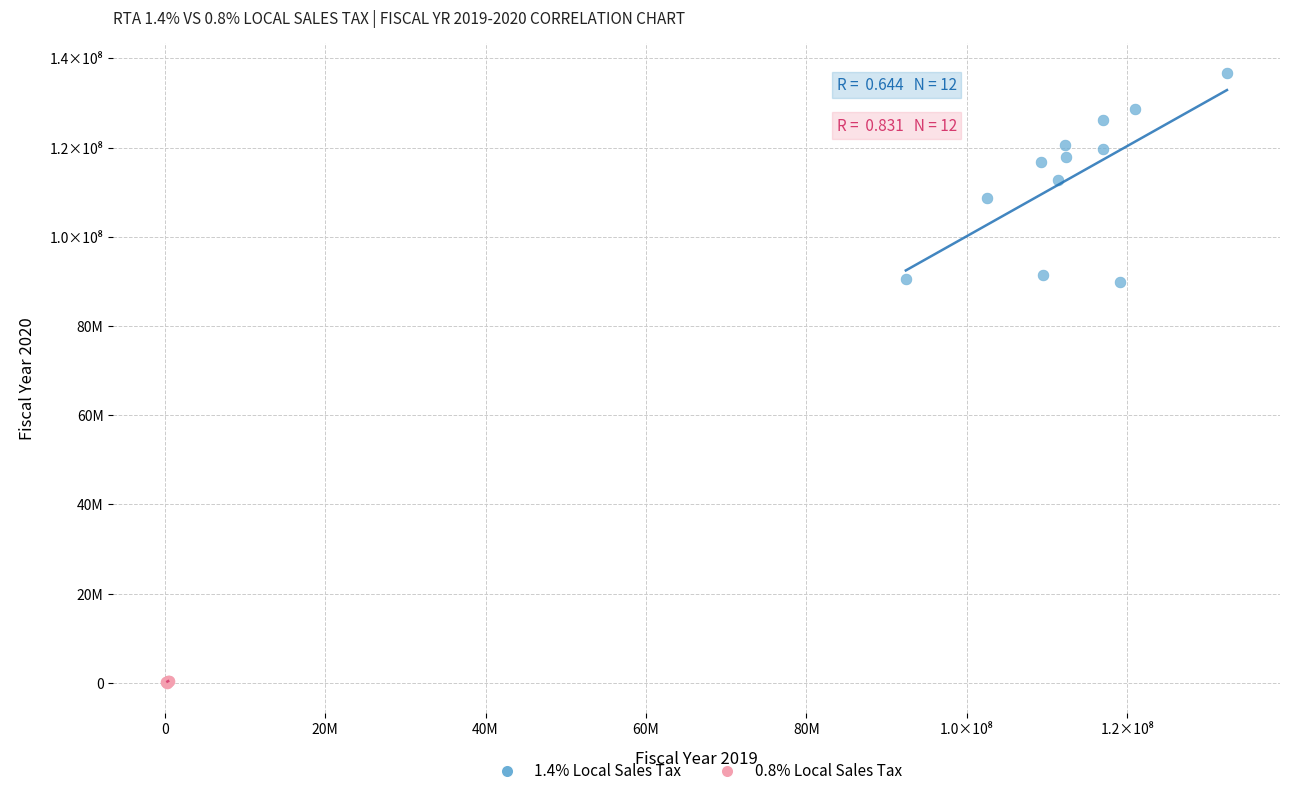

What are all the series names shown in the legend?

1.4% Local Sales Tax, 0.8% Local Sales Tax